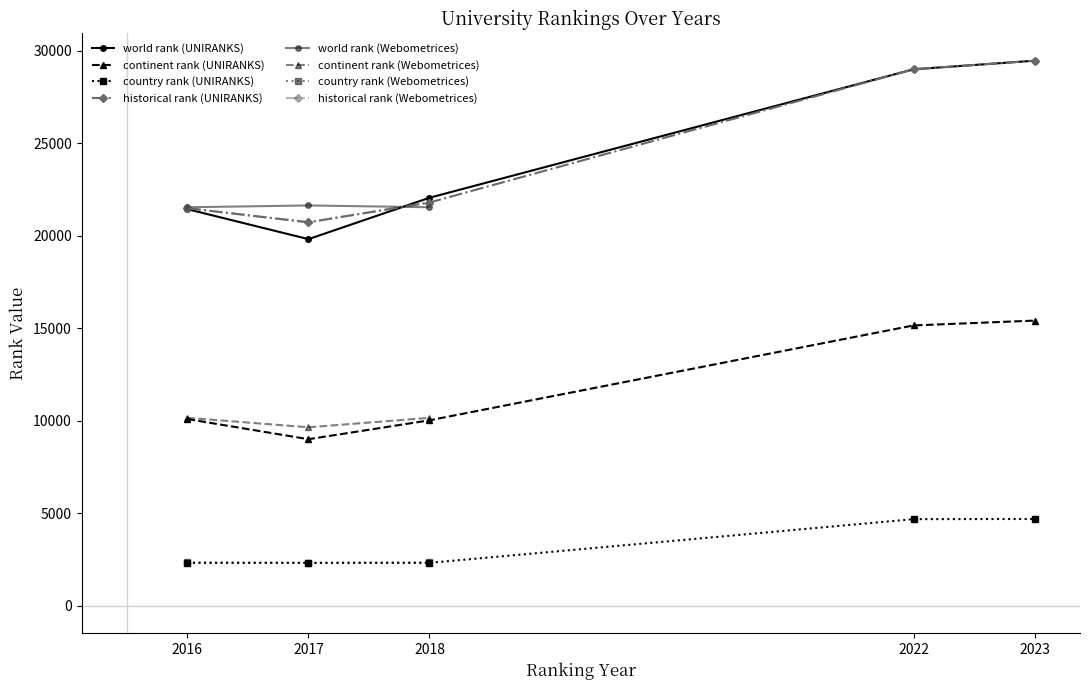

At which category does world rank reach its first local valley?

2017